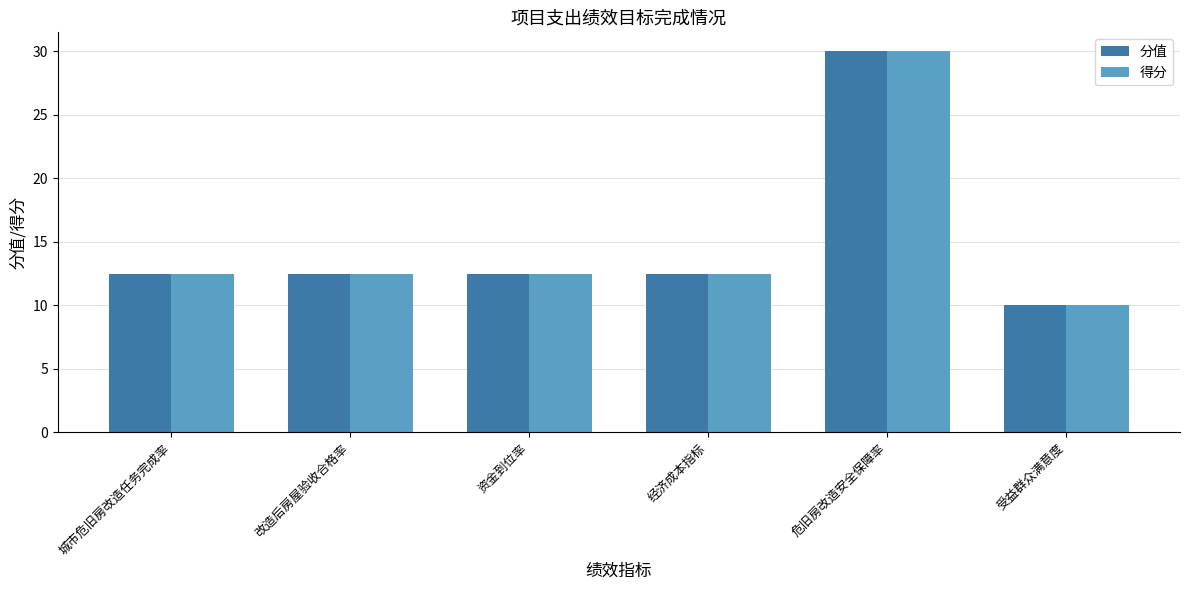

What is the label of the 3rd bar from the left?

资金到位率